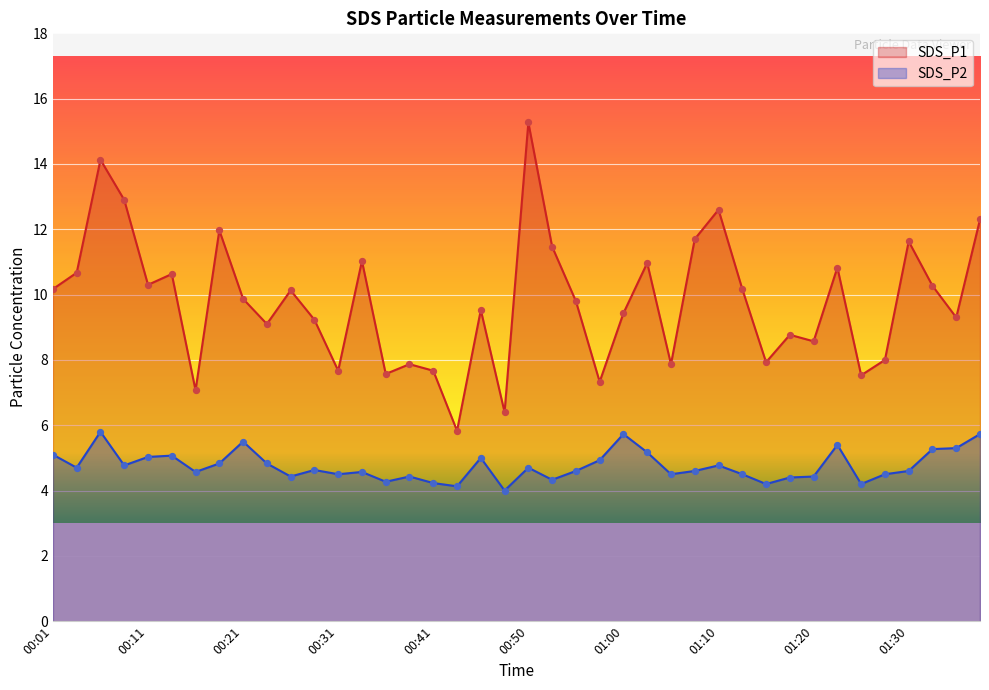

At how many categories does at least one series exceed 6?

39